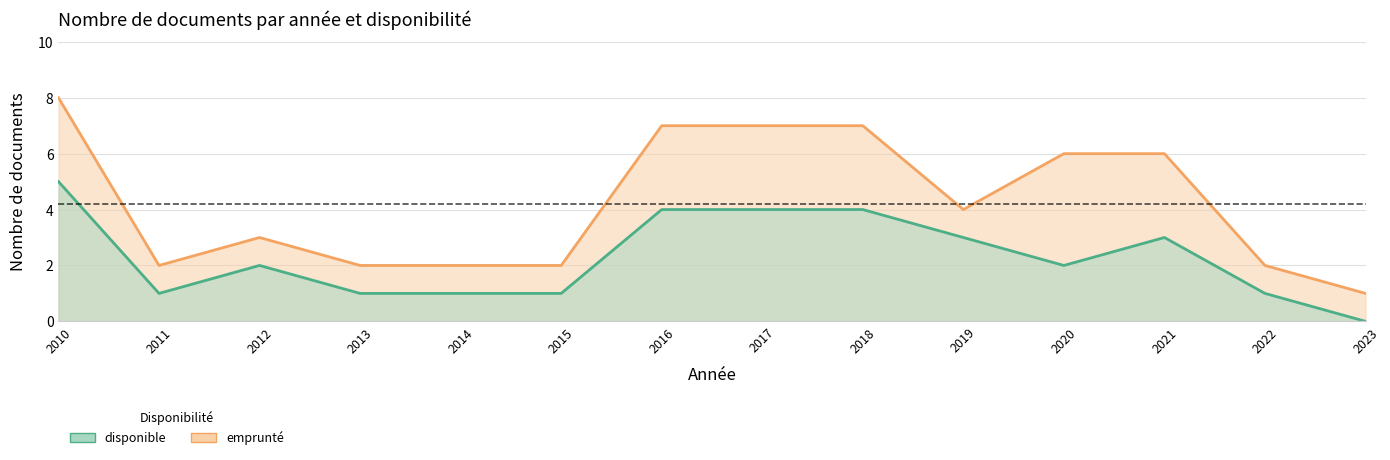

How many values are above zero?

13